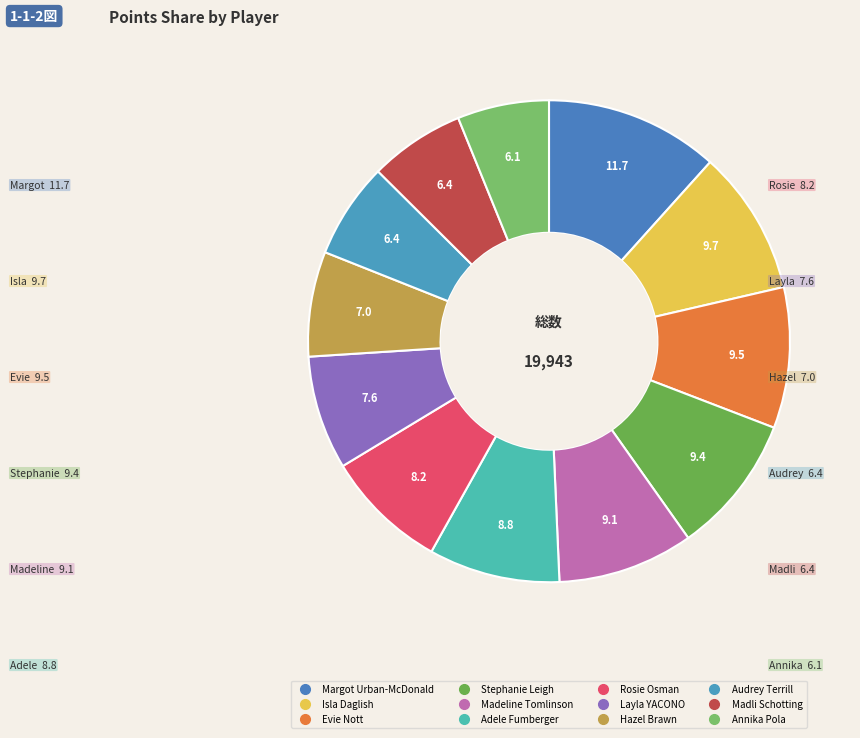

Which category has the biggest portion of the pie?

Margot Urban-McDonald